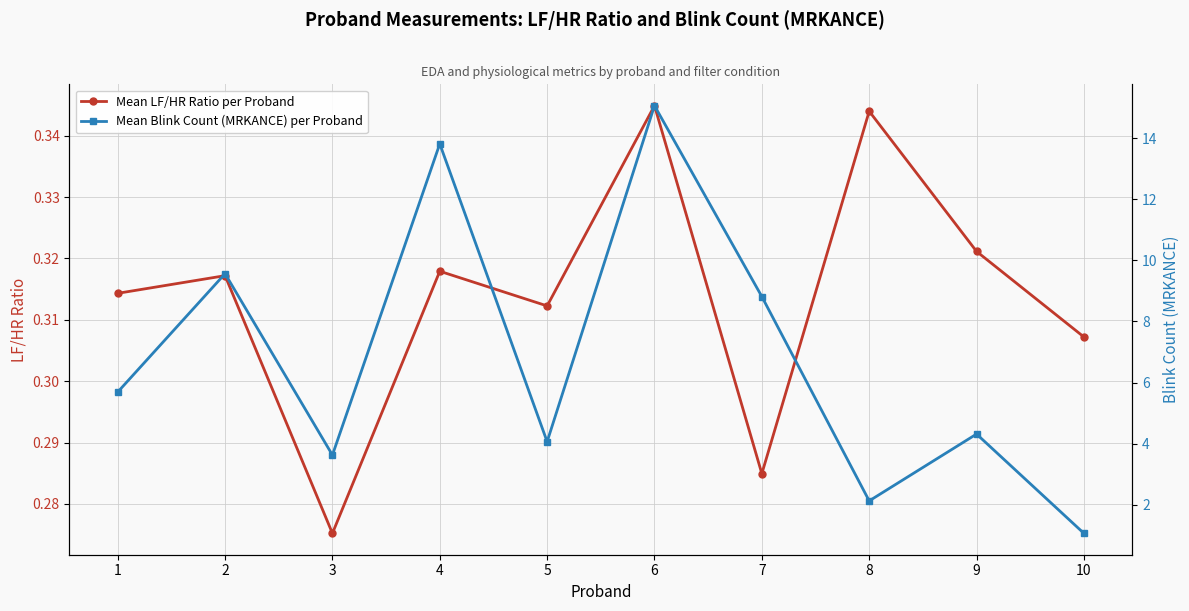

Rank the series by their average value, from highest to lowest.

Mean Blink Count (MRKANCE) per Proband, Mean LF/HR Ratio per Proband